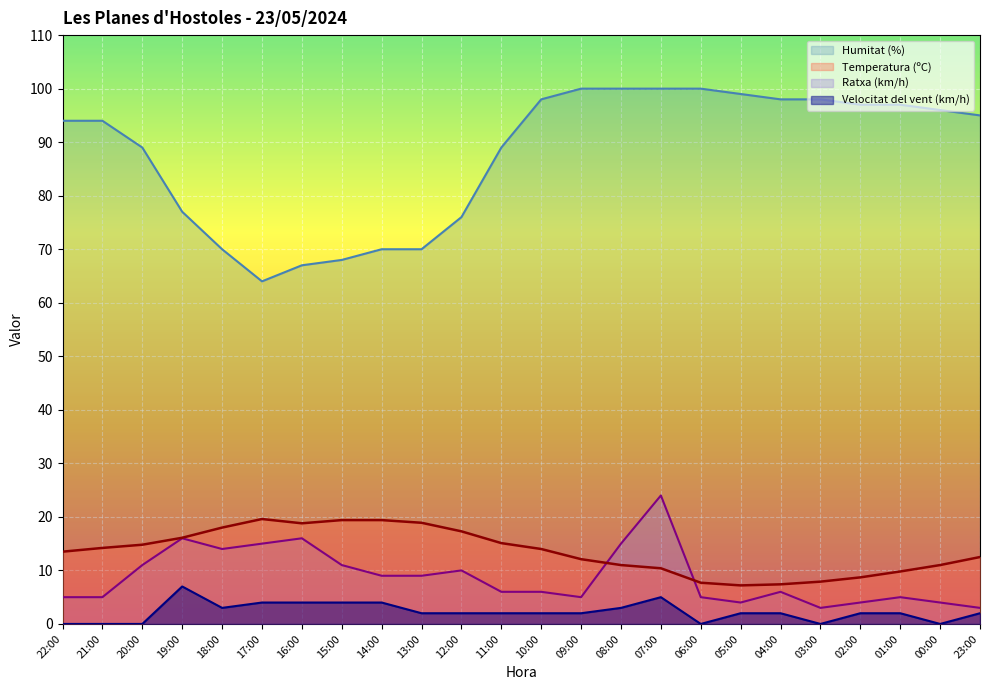

In Humitat (%), how many points are lower than both neighbors (excluding endpoints)?

1